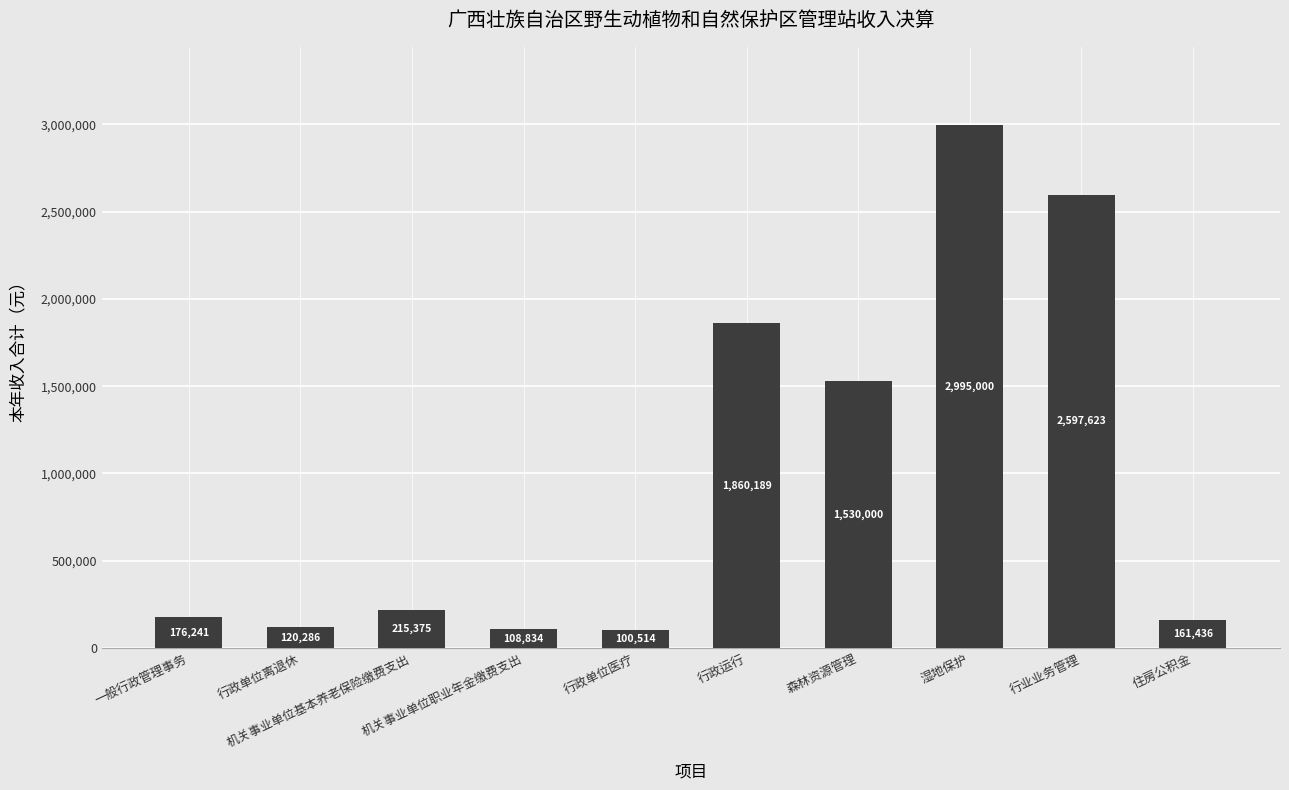

Does the chart contain any negative values?

No